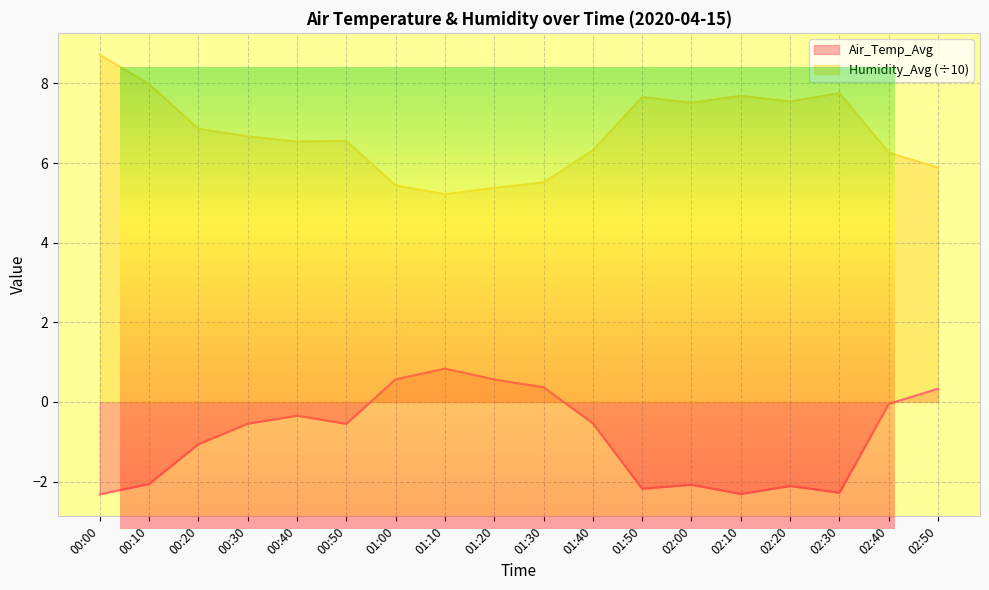

At which label does Humidity_Avg reach its minimum?

01:10